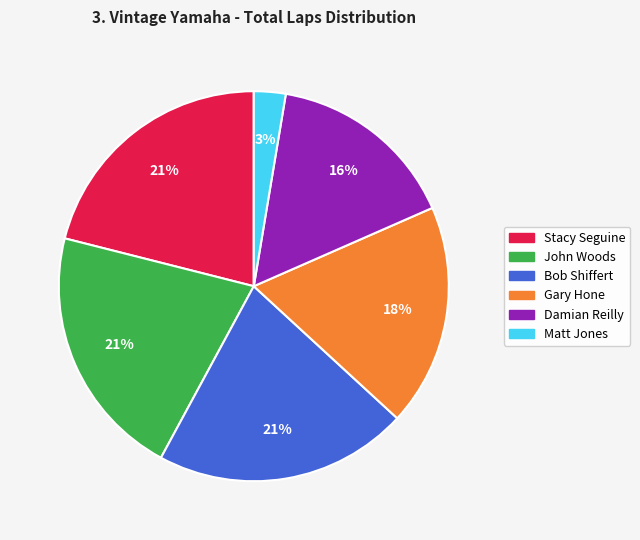

To the nearest percent, what is the difference between the largest and smallest slice percentages?

18%